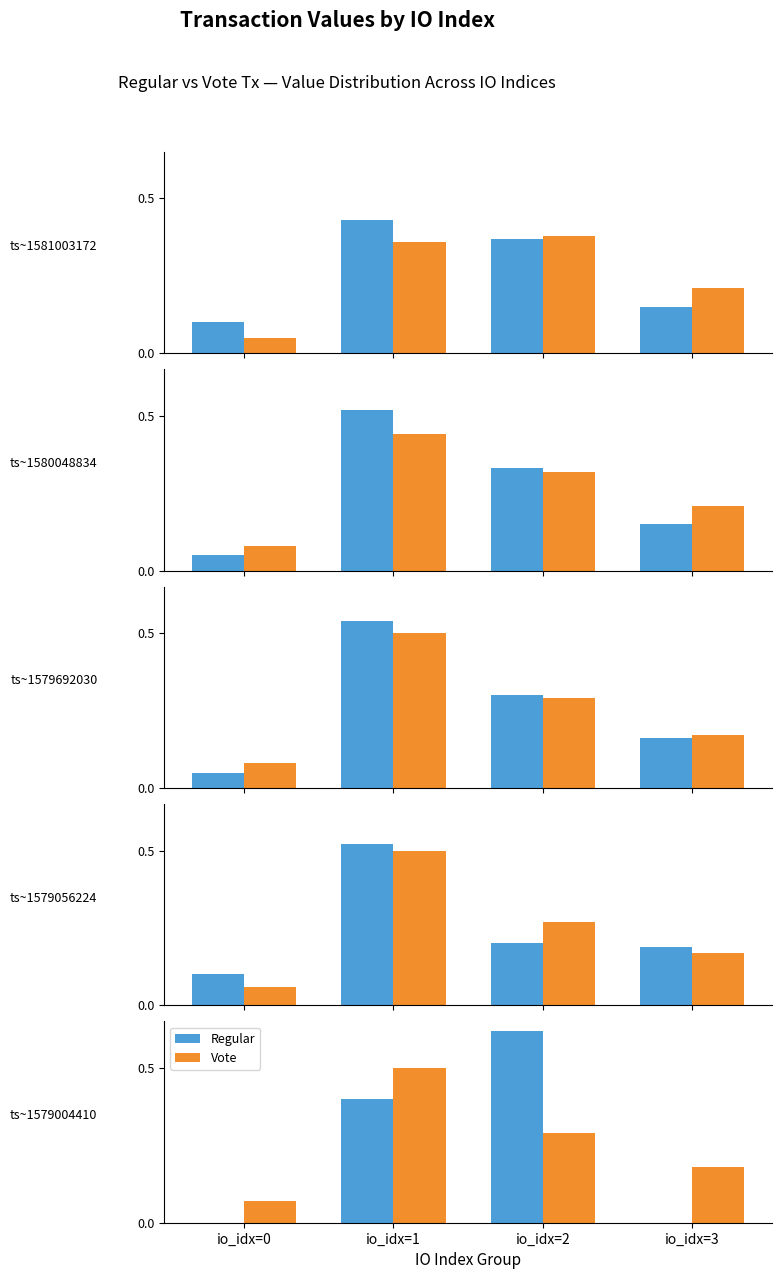

Between io_idx=0 and io_idx=1, which series saw the biggest shift?

Vote